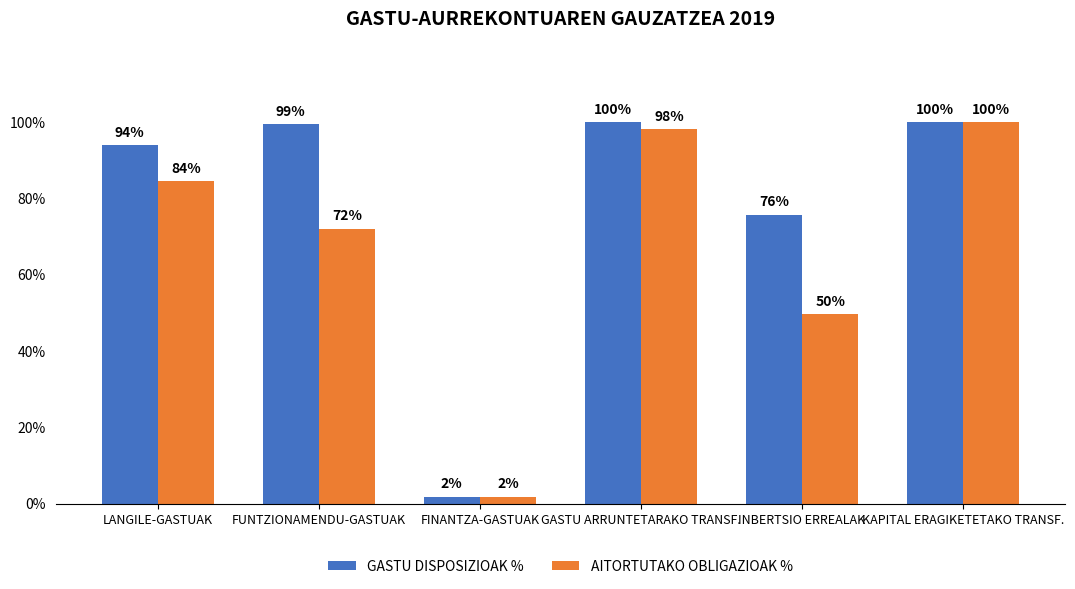

What is the average value of the GASTU DISPOSIZIOAK % series?

78.5